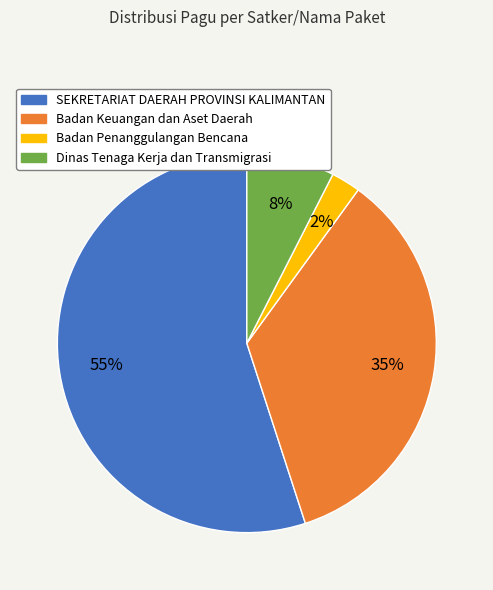

Does any single category account for the majority?

Yes